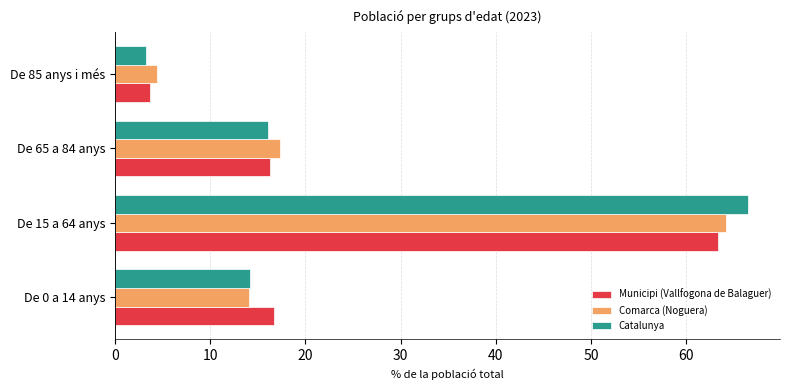

What is the sum of all Municipi (Vallfogona de Balaguer) values?

100.0